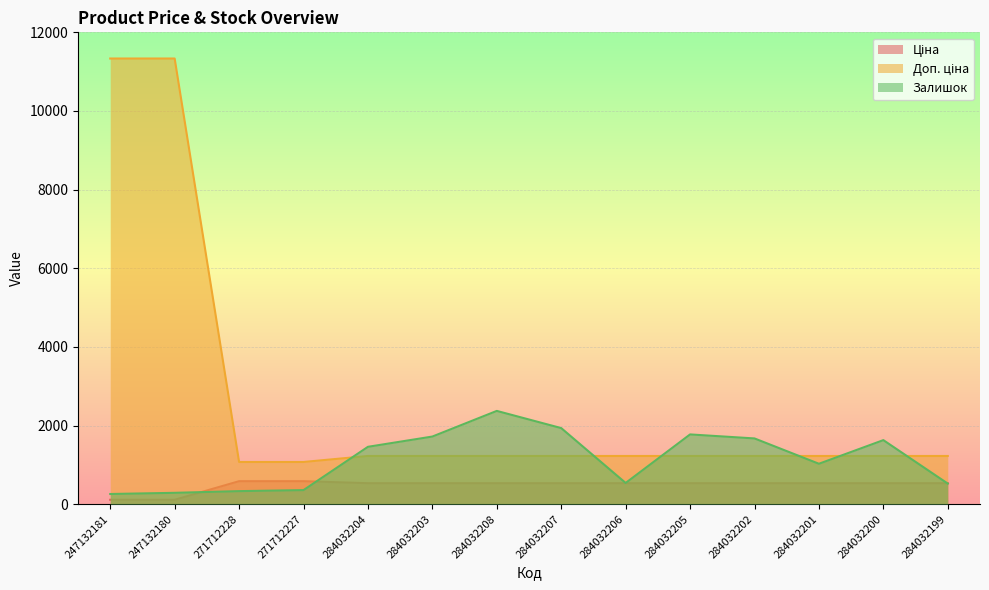

What are all the series names shown in the legend?

Ціна, Доп. ціна, Залишок